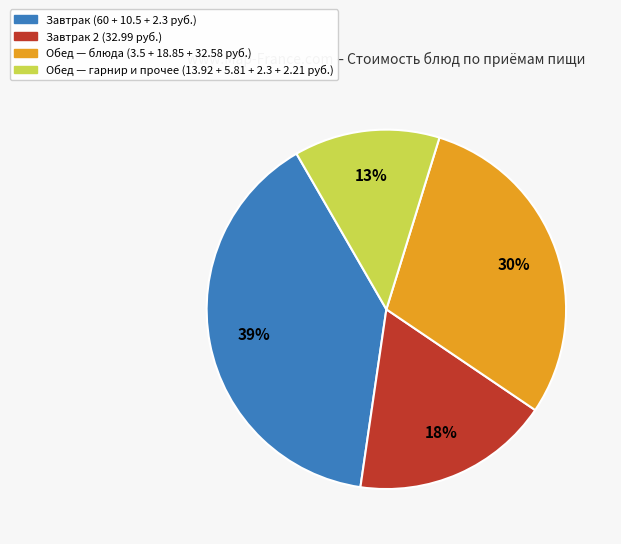

To the nearest percent, what is the average slice percentage?

25%